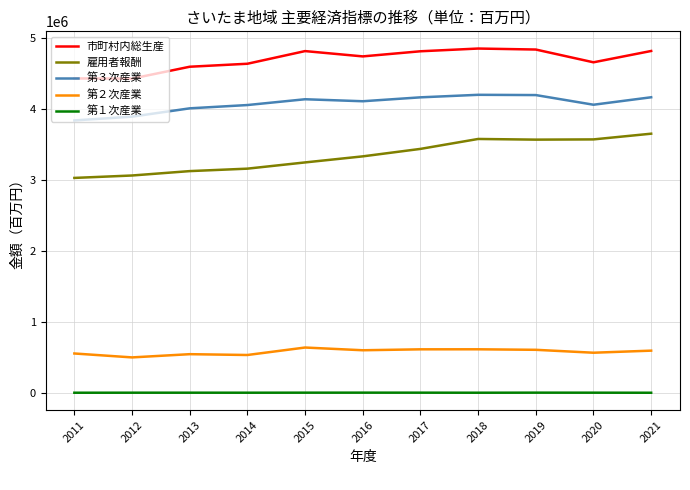

At how many categories does at least one series exceed 1639018?

11